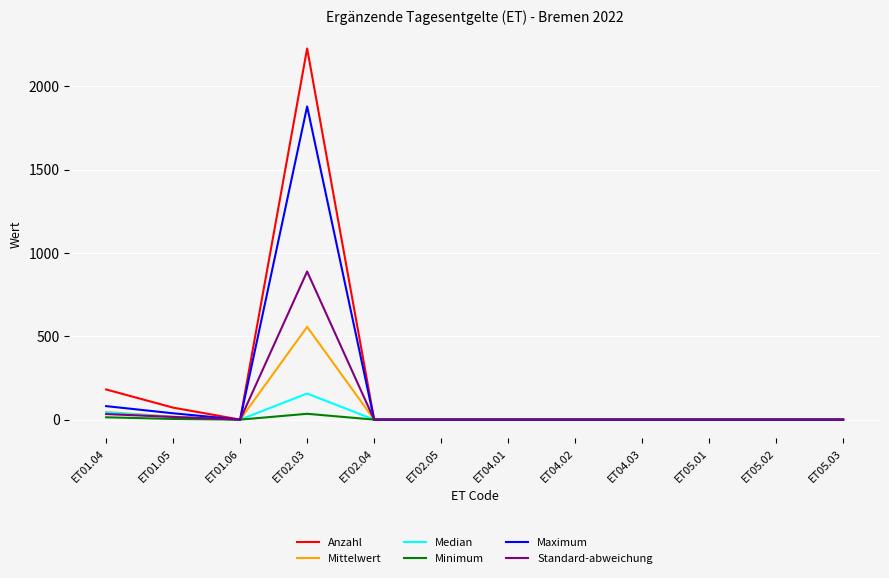

How many distinct data groups are displayed?

6